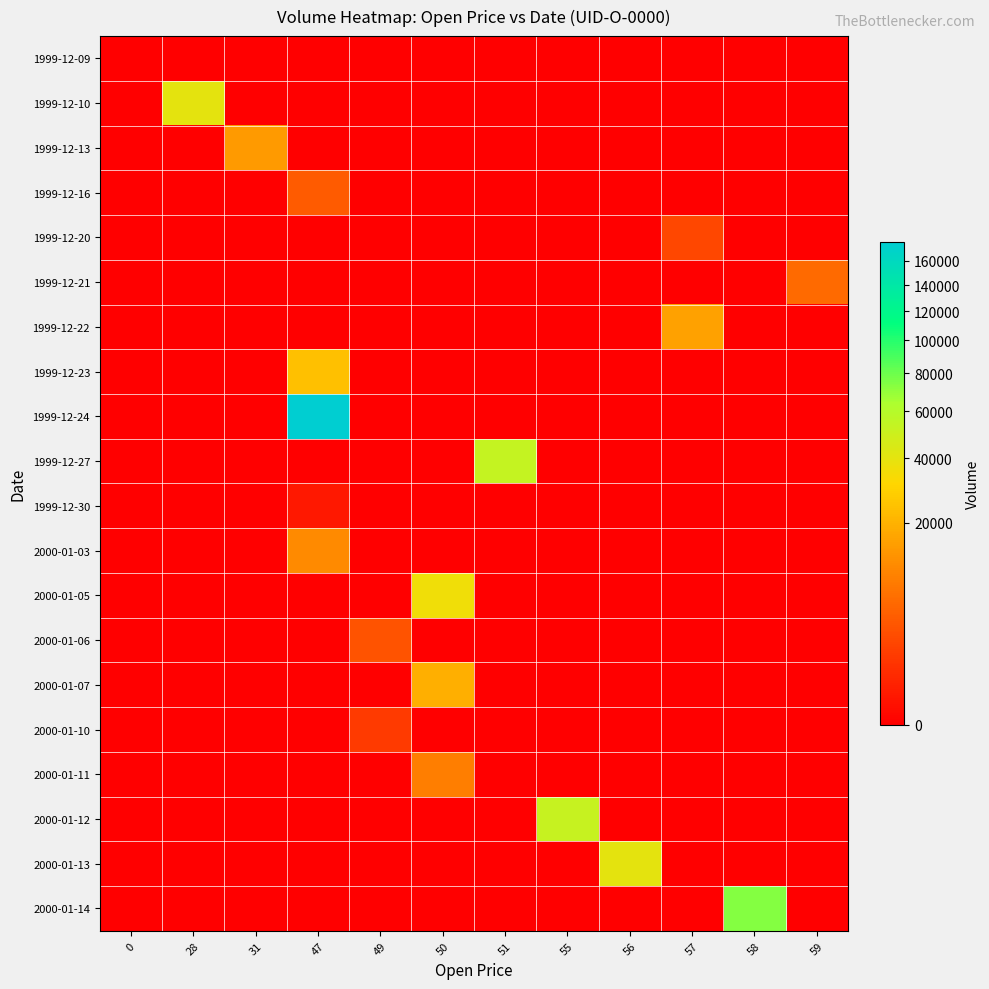

Reading left to right, list all the values displayed in this chart.

1999-12-09: 0=0	28=0	31=0	47=0	49=0	50=0	51=0	55=0	56=0	57=0	58=0	59=0
1999-12-10: 0=0	28=39937	31=0	47=0	49=0	50=0	51=0	55=0	56=0	57=0	58=0	59=0
1999-12-13: 0=0	28=0	31=14218	47=0	49=0	50=0	51=0	55=0	56=0	57=0	58=0	59=0
1999-12-16: 0=0	28=0	31=0	47=3974	49=0	50=0	51=0	55=0	56=0	57=0	58=0	59=0
1999-12-20: 0=0	28=0	31=0	47=0	49=0	50=0	51=0	55=0	56=0	57=2286	58=0	59=0
1999-12-21: 0=0	28=0	31=0	47=0	49=0	50=0	51=0	55=0	56=0	57=0	58=0	59=5943
1999-12-22: 0=0	28=0	31=0	47=0	49=0	50=0	51=0	55=0	56=0	57=15669	58=0	59=0
1999-12-23: 0=0	28=0	31=0	47=23966	49=0	50=0	51=0	55=0	56=0	57=0	58=0	59=0
1999-12-24: 0=0	28=0	31=0	47=176751	49=0	50=0	51=0	55=0	56=0	57=0	58=0	59=0
1999-12-27: 0=0	28=0	31=0	47=0	49=0	50=0	51=53523	55=0	56=0	57=0	58=0	59=0
1999-12-30: 0=0	28=0	31=0	47=150	49=0	50=0	51=0	55=0	56=0	57=0	58=0	59=0
2000-01-03: 0=0	28=0	31=0	47=11045	49=0	50=0	51=0	55=0	56=0	57=0	58=0	59=0
2000-01-05: 0=0	28=0	31=0	47=0	49=0	50=35812	51=0	55=0	56=0	57=0	58=0	59=0
2000-01-06: 0=0	28=0	31=0	47=0	49=3143	50=0	51=0	55=0	56=0	57=0	58=0	59=0
2000-01-07: 0=0	28=0	31=0	47=0	49=0	50=19119	51=0	55=0	56=0	57=0	58=0	59=0
2000-01-10: 0=0	28=0	31=0	47=0	49=1356	50=0	51=0	55=0	56=0	57=0	58=0	59=0
2000-01-11: 0=0	28=0	31=0	47=0	49=0	50=8774	51=0	55=0	56=0	57=0	58=0	59=0
2000-01-12: 0=0	28=0	31=0	47=0	49=0	50=0	51=0	55=52749	56=0	57=0	58=0	59=0
2000-01-13: 0=0	28=0	31=0	47=0	49=0	50=0	51=0	55=0	56=40339	57=0	58=0	59=0
2000-01-14: 0=0	28=0	31=0	47=0	49=0	50=0	51=0	55=0	56=0	57=0	58=73641	59=0